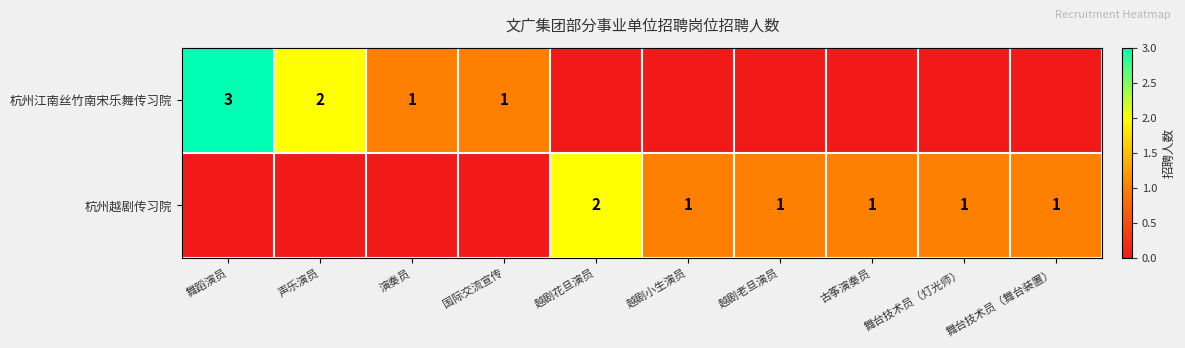

True or false: 杭州江南丝竹南宋乐舞传习院 has a value of 2 at 声乐演员.

True